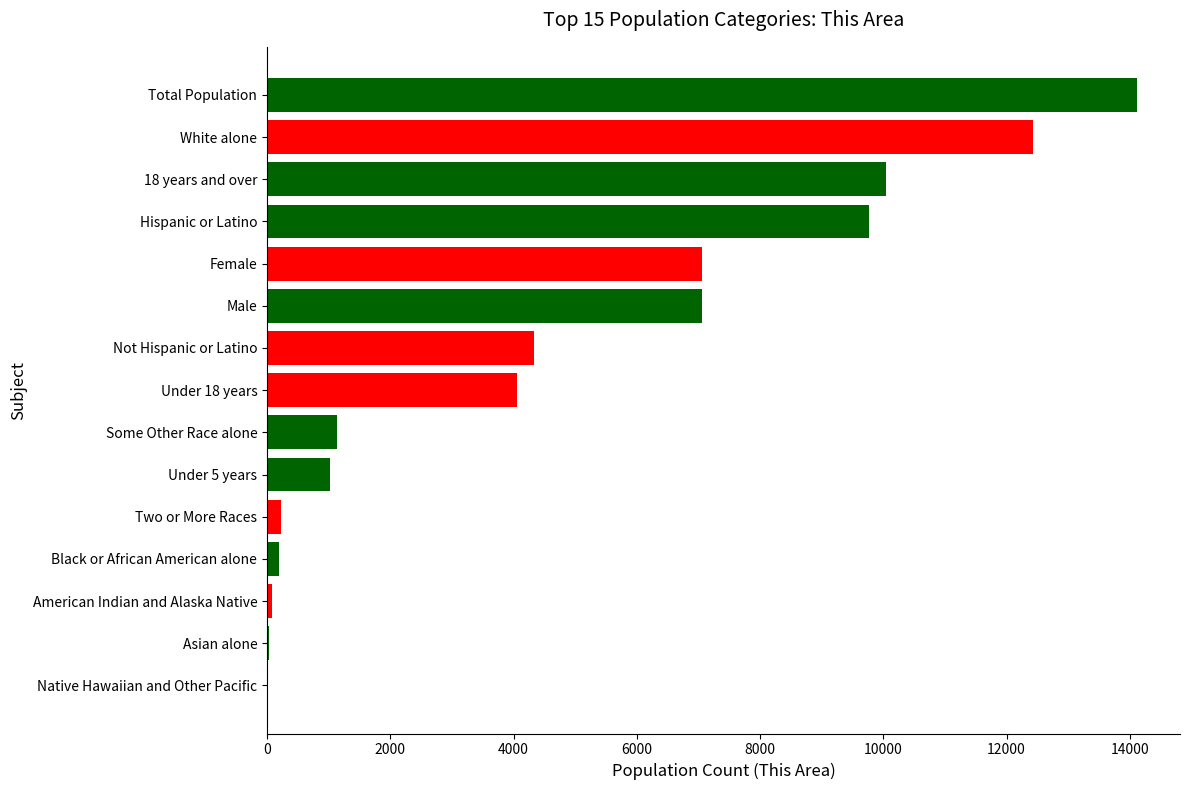

Is it true that the value at Male is 10290?

False